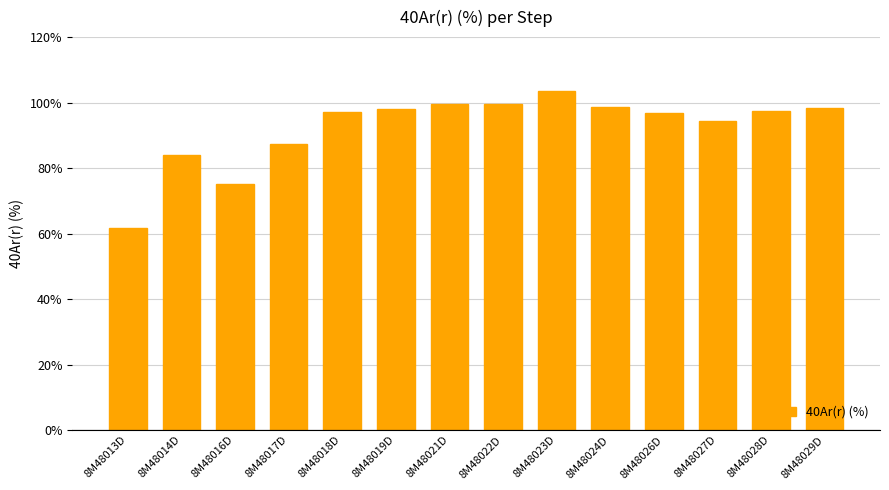

At which label is the value closest to 82?

8M48014D